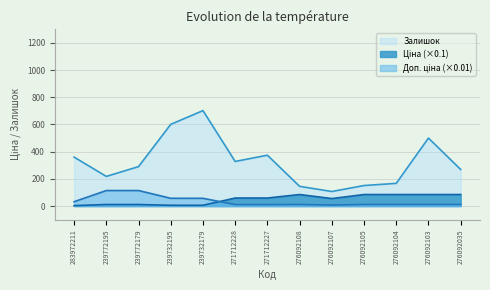

At which category is the sum across all series the highest?

239732179